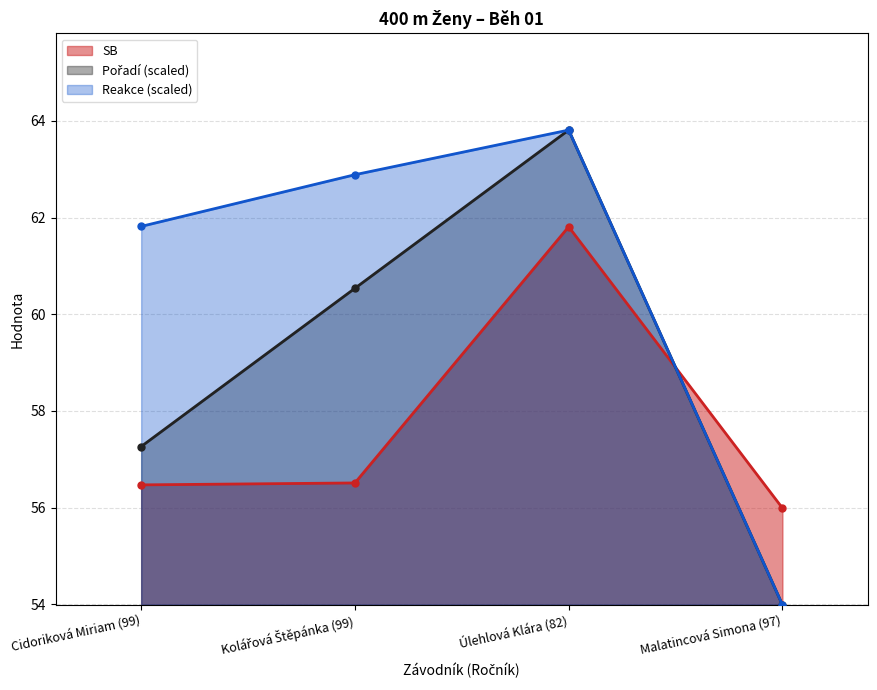

At how many categories does at least one series exceed 58?

3